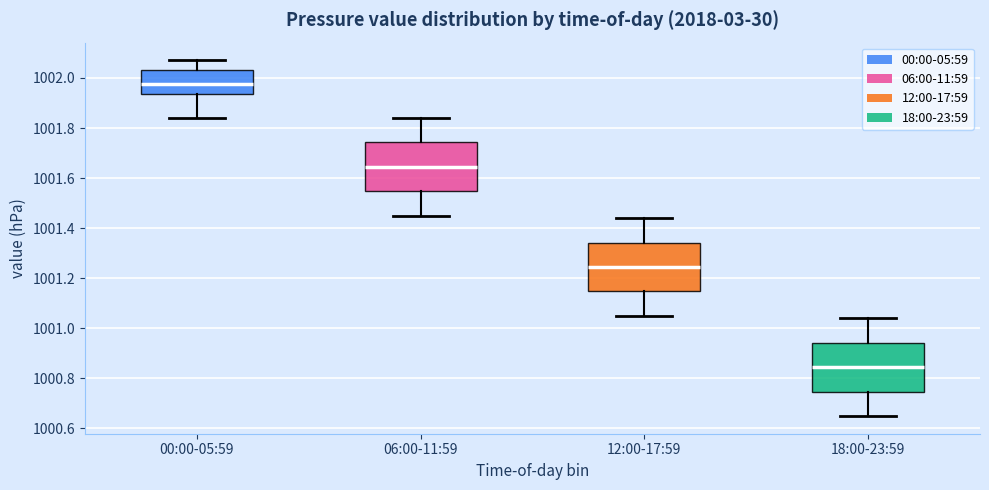

Reading left to right, transcribe this box plot: for each box, give where its median line is, the range the box spans, and where its two whiskers end, as read against the y-axis. The values are not printed on the chart, so give them approximately, as read against the axis.

00:00-05:59: median 1001.98, box 1001.94 to 1002.04, whiskers 1001.84 to 1002.08
06:00-11:59: median 1001.64, box 1001.54 to 1001.74, whiskers 1001.46 to 1001.84
12:00-17:59: median 1001.24, box 1001.14 to 1001.34, whiskers 1001.06 to 1001.44
18:00-23:59: median 1000.84, box 1000.74 to 1000.94, whiskers 1000.66 to 1001.04